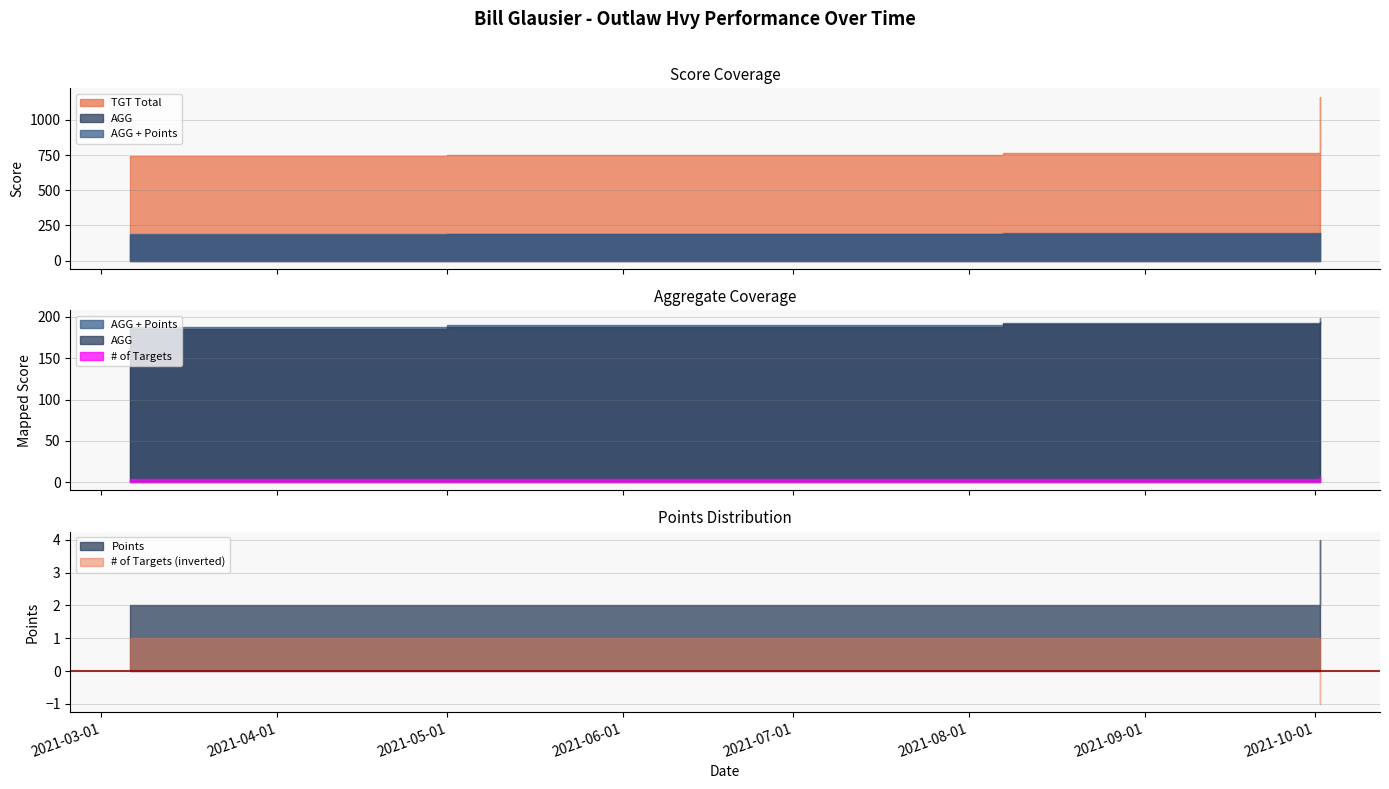

True or false: Points has more than 2 points higher than both neighbors.

False